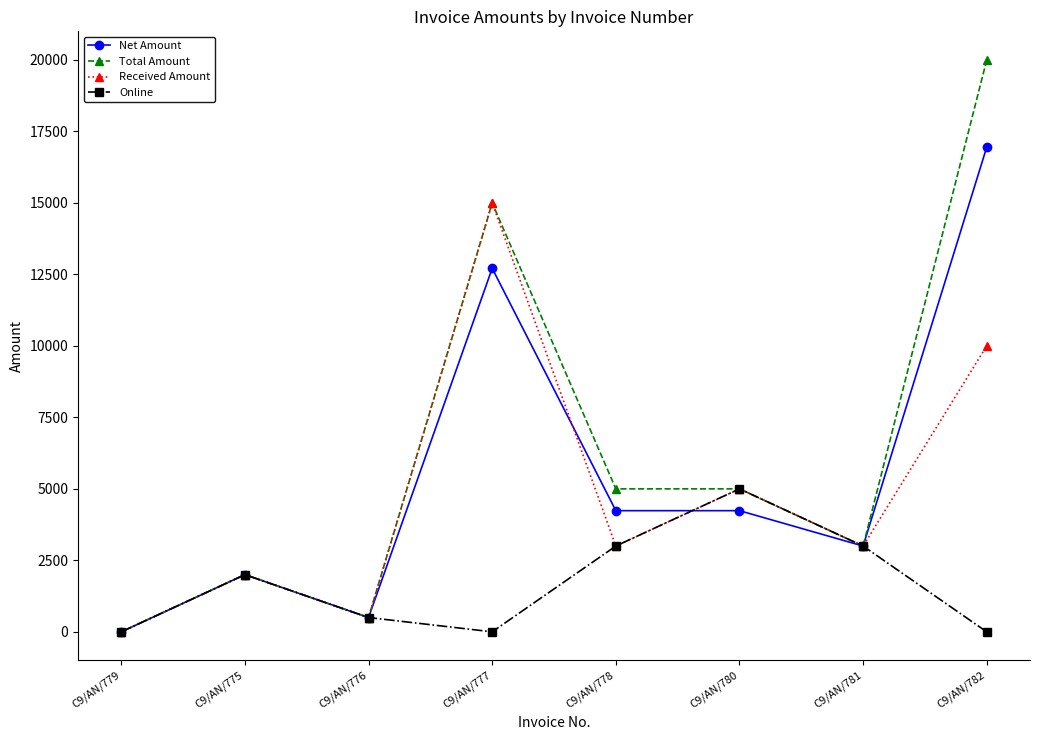

True or false: Total Amount has a value of 4401.1 at C9/AN/781.

False